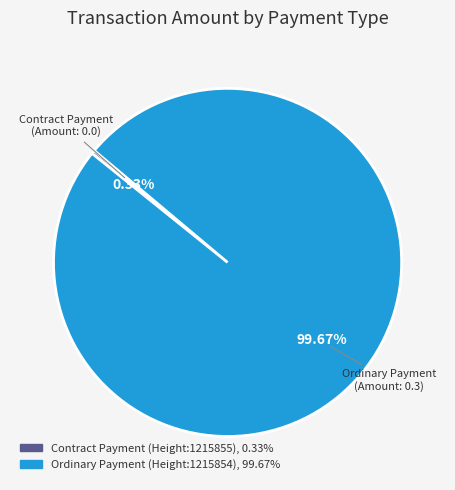

Is there any slice that represents more than half of the pie?

Yes